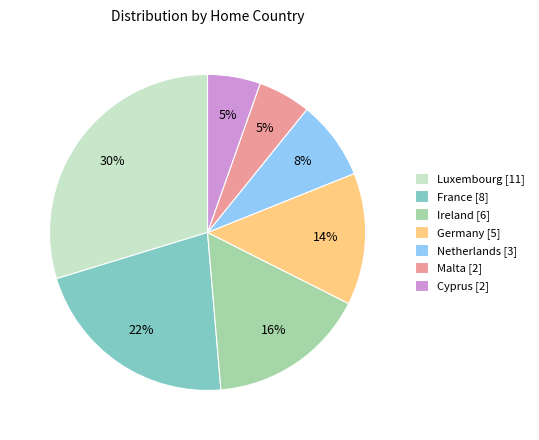

To the nearest percent, what is the combined percentage of Germany [5] and Ireland [6]?

30%